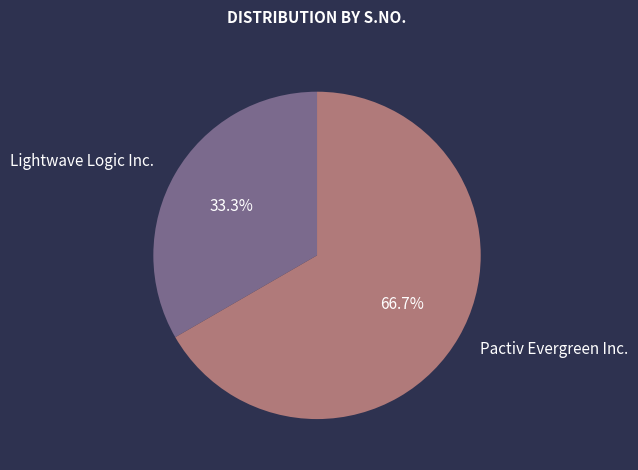

How many slices are in this pie chart?

2